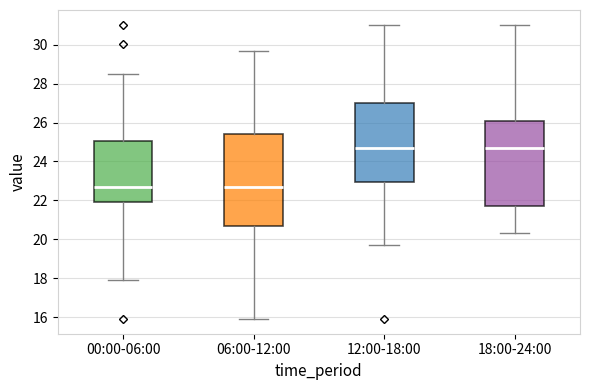

Which box is the tallest, from its lower edge to its upper edge?

06:00-12:00